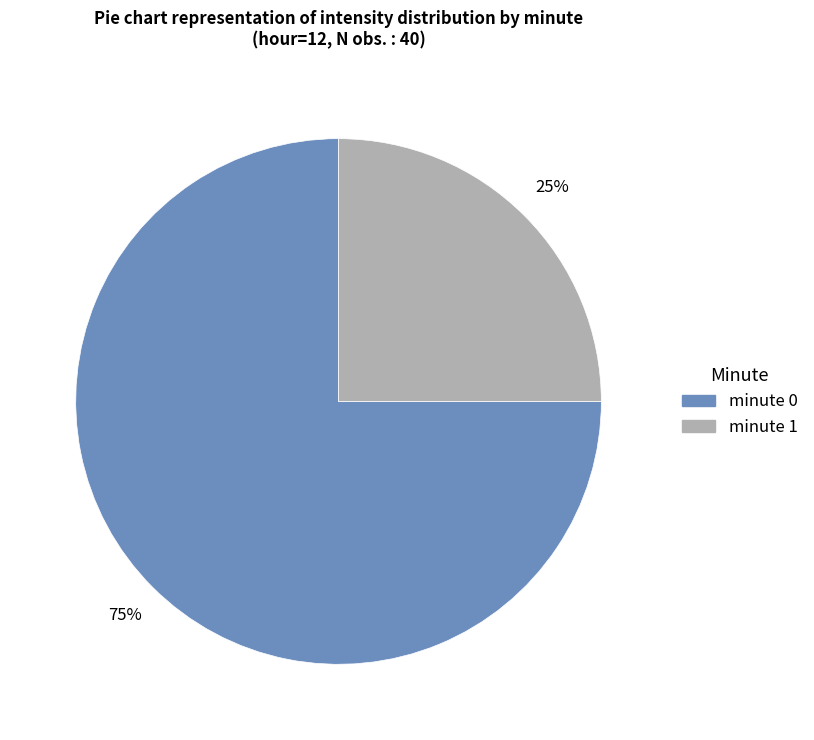

Does any single category account for the majority?

Yes